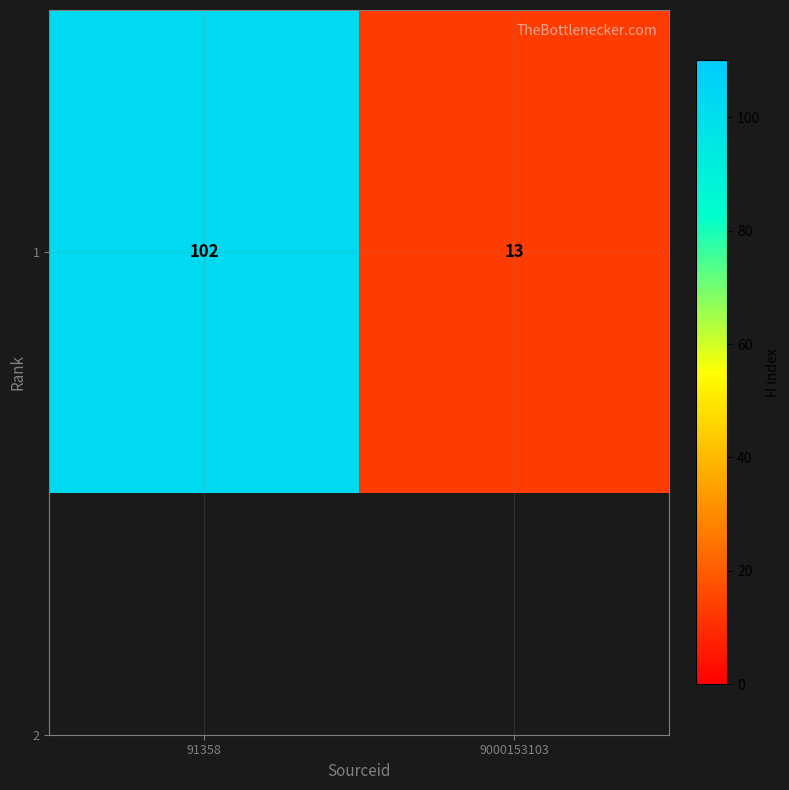

Rank the categories by value from highest to lowest.

91358, 9000153103